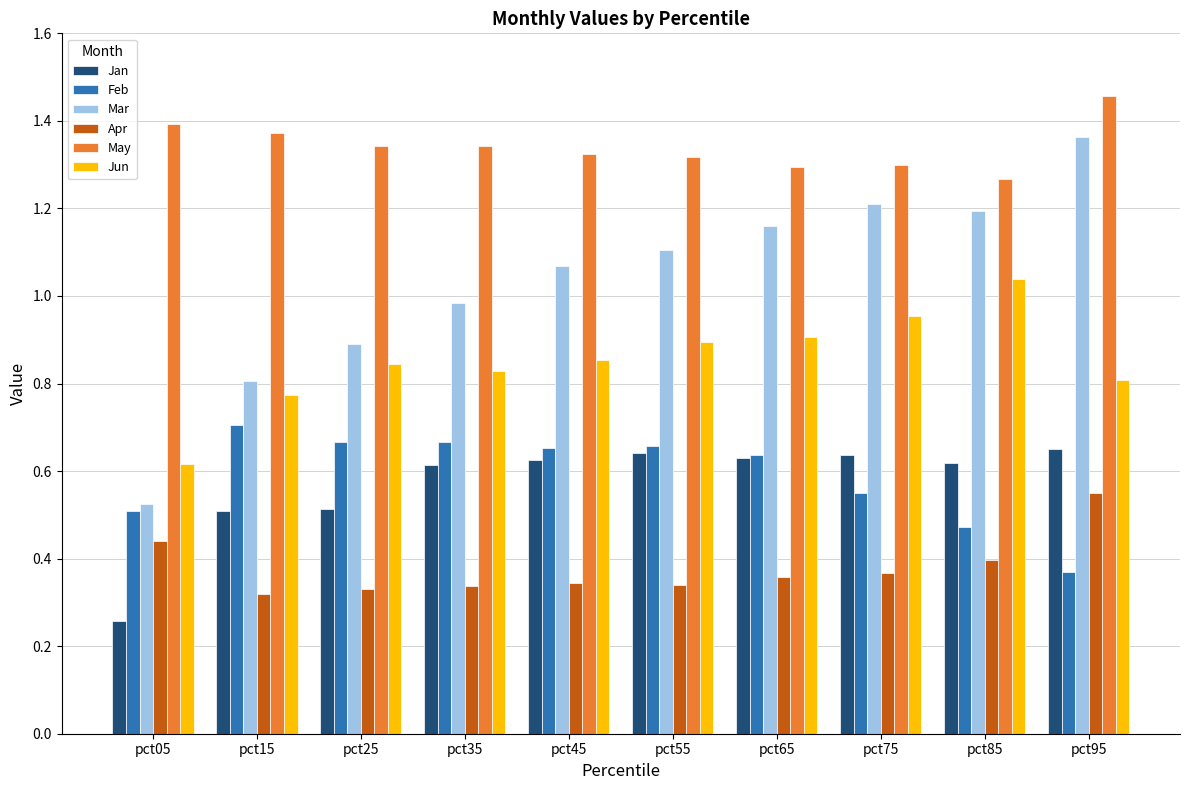

What is the total value across all series at pct35?

4.8